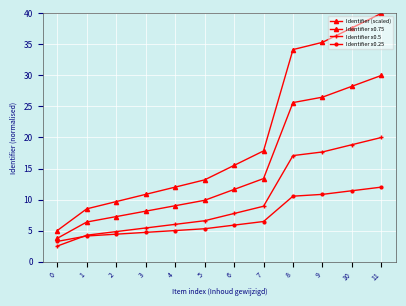

The Identifier (scaled) series shows 9.7 at 2. True or false?

True